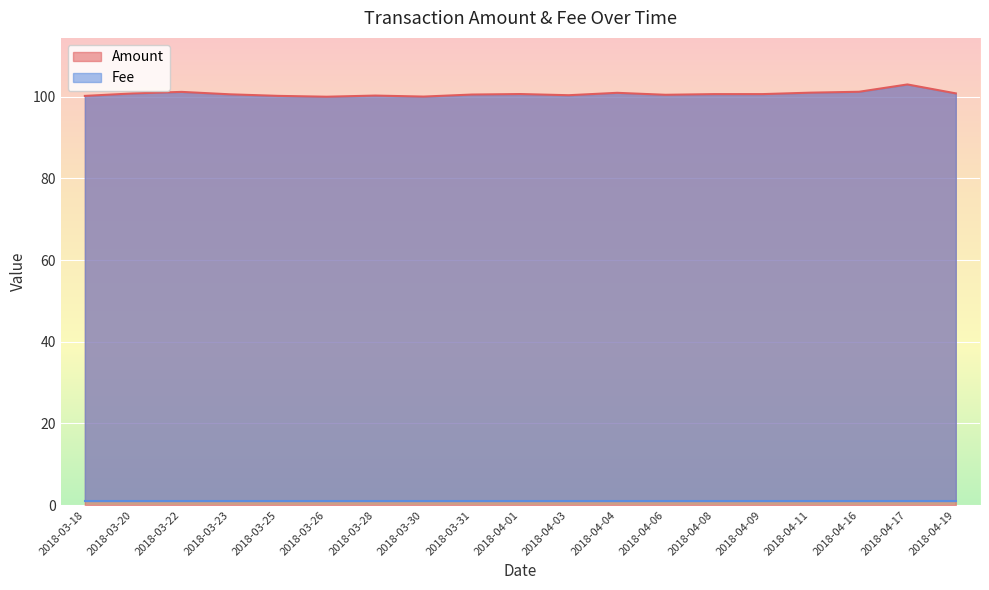

What is the sum of all values?

1913.9